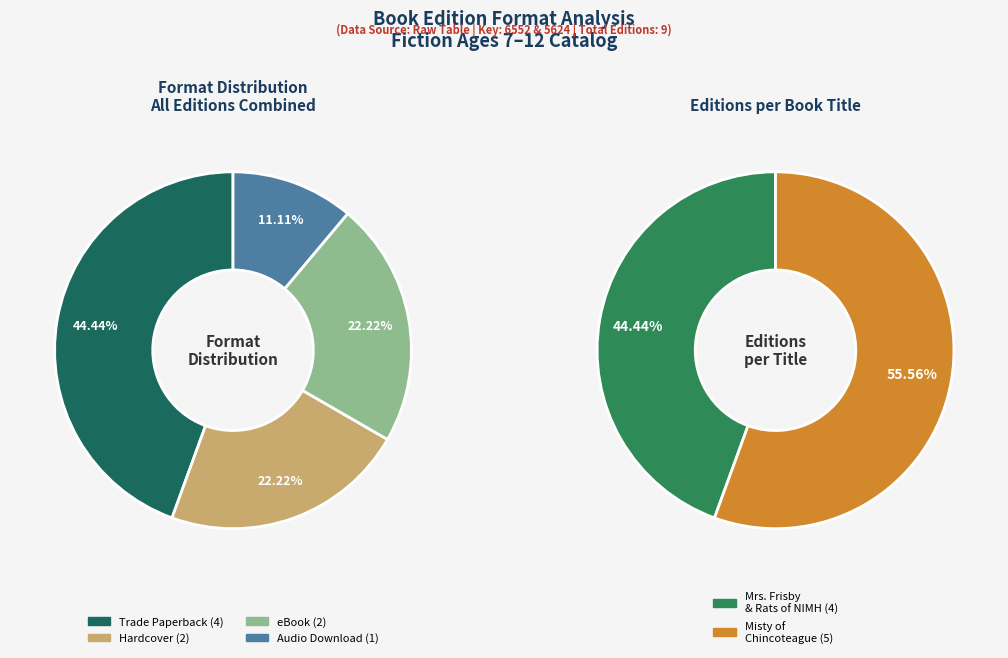

To the nearest percent, what is the combined percentage of eBook and Hardcover?

44%